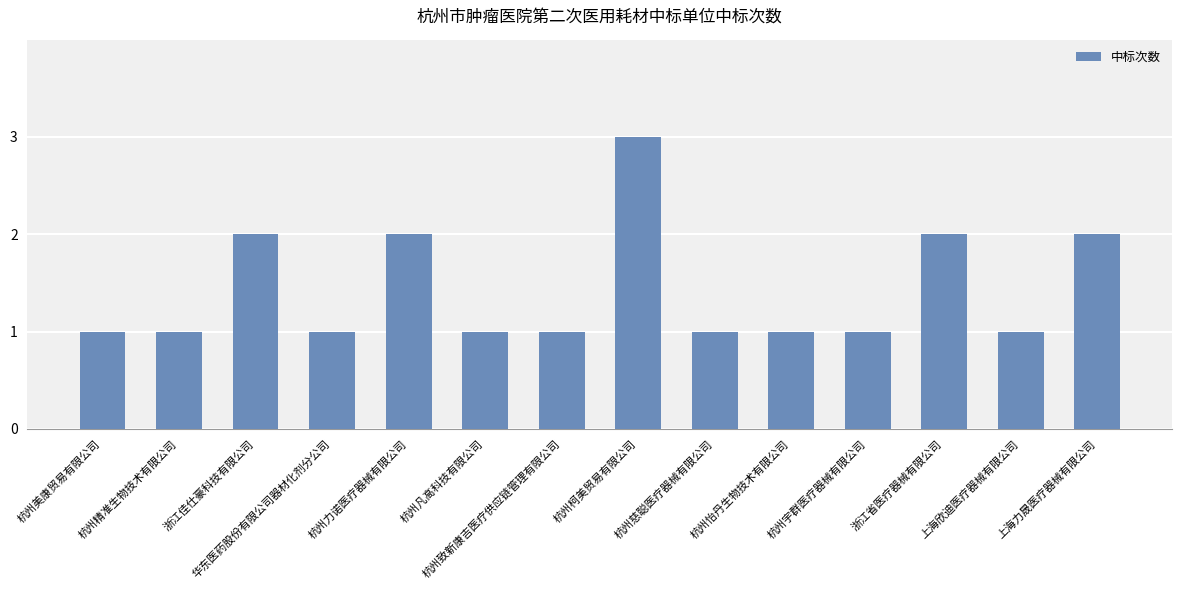

What is the sum of all values?

20